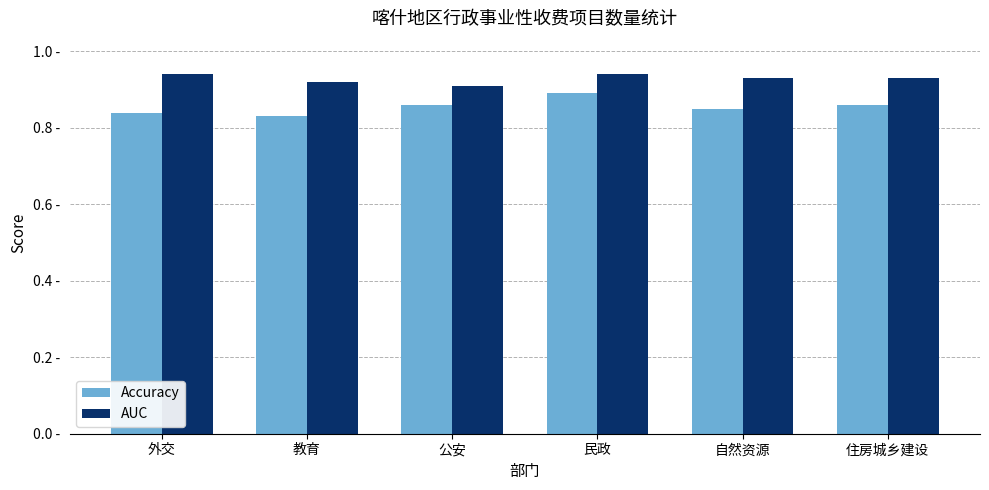

What is the label of the 3rd bar from the left?

公安